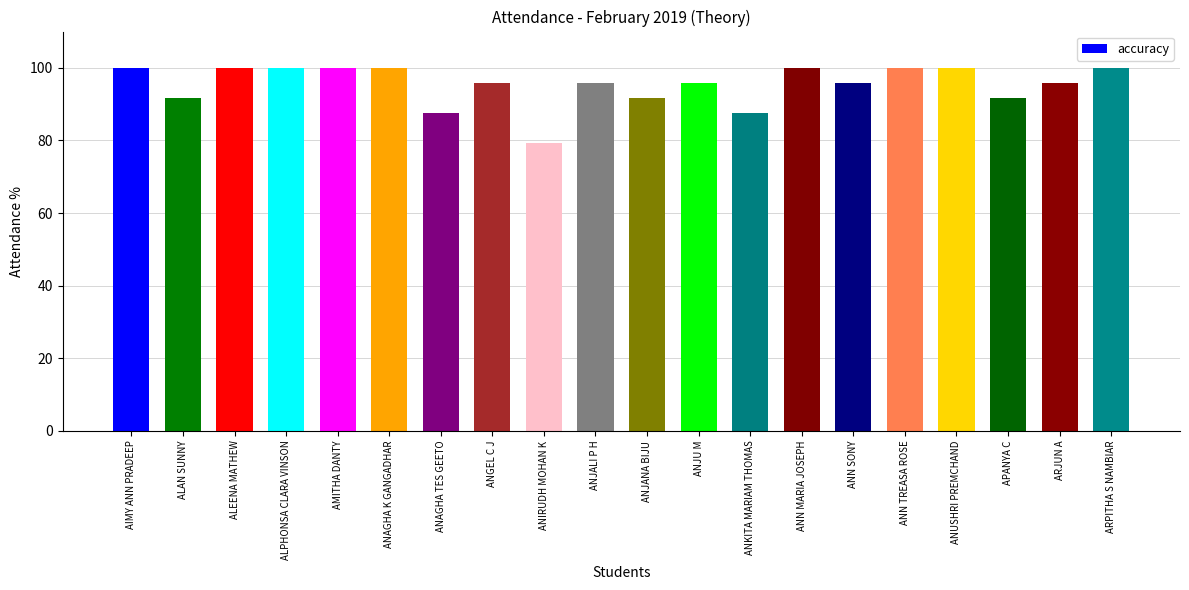

What is the greatest value displayed?

100.0